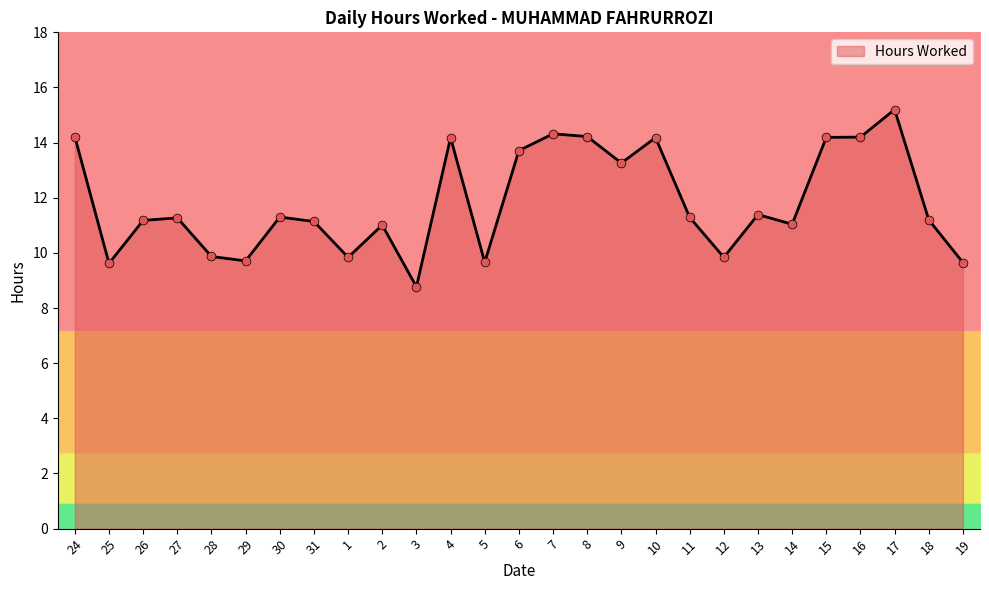

Which has a higher value, 16 or 19?

16